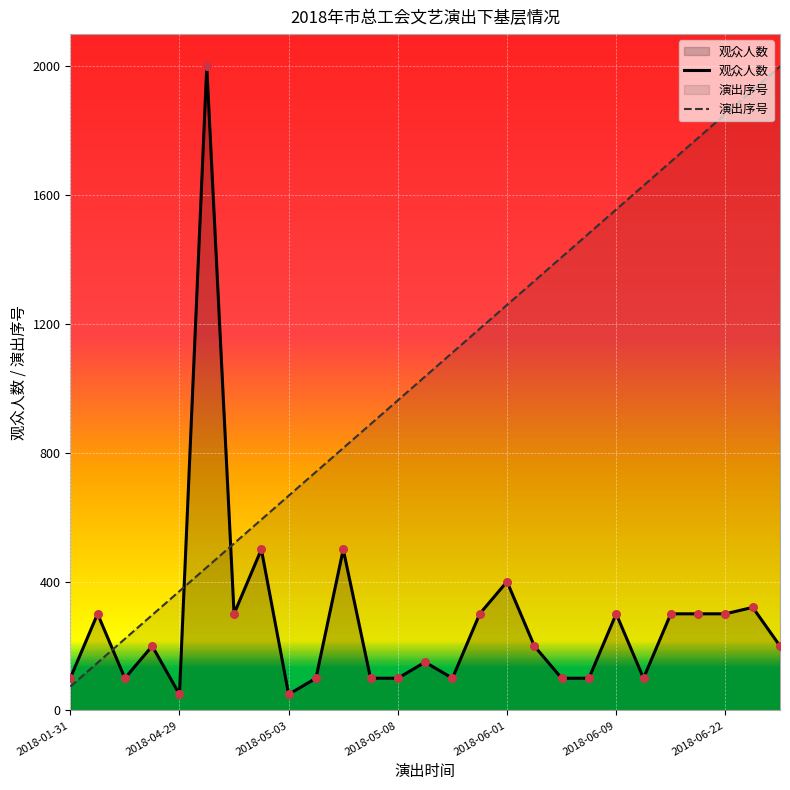

Which series reaches the minimum Y coordinate?

观众人数